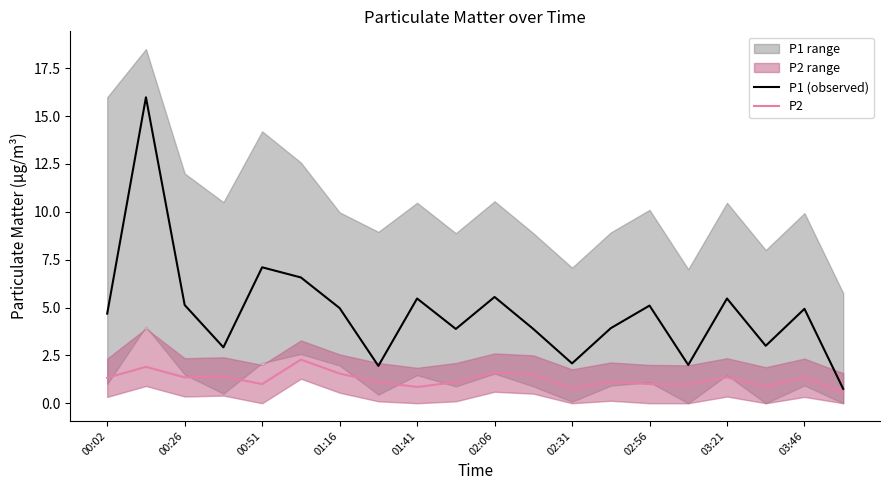

The value of P2 at 02:56 is 1.0. True or false?

True